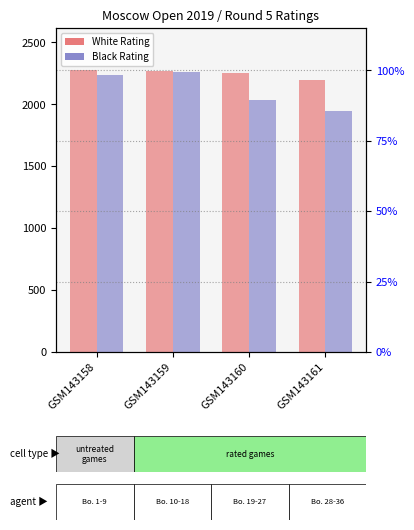

Rank the series by their maximum value, from lowest to highest.

Black Rating, White Rating